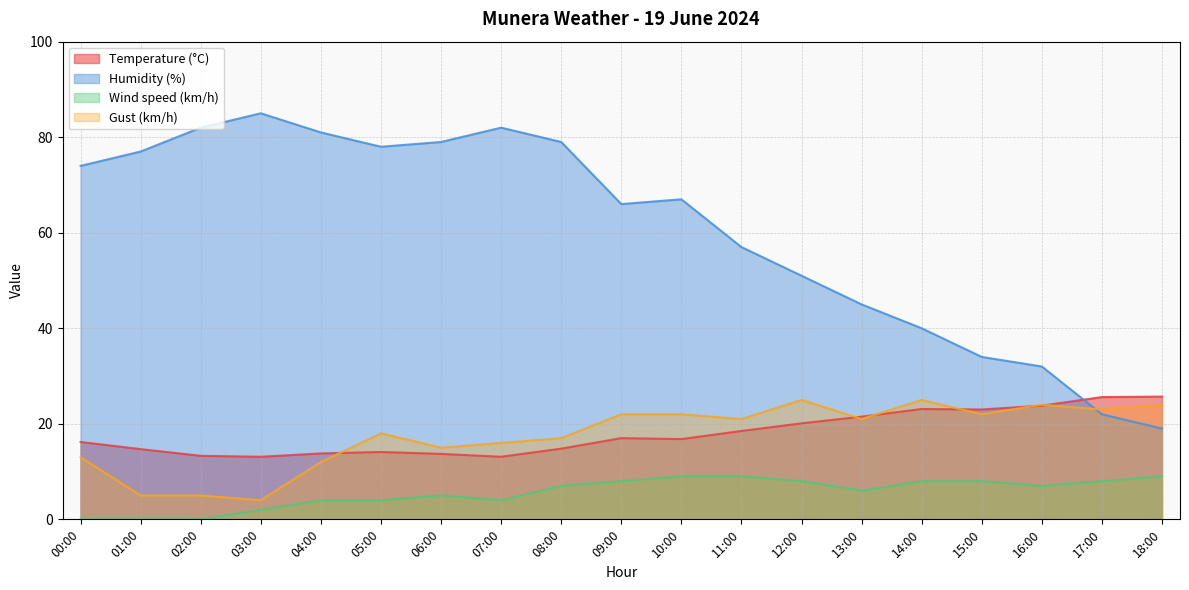

Which series has the largest total across all categories?

Humidity (%)